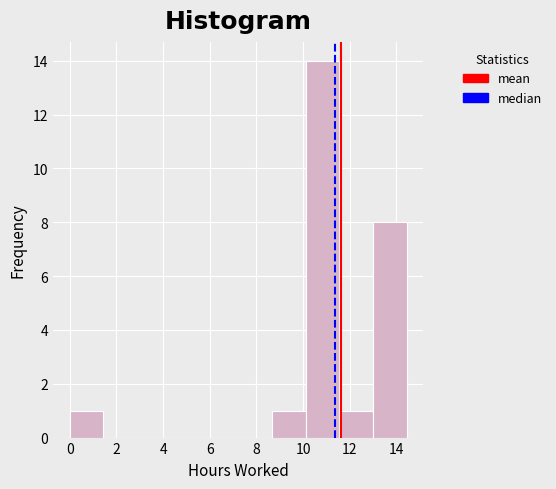

Which range on the x-axis has the tallest bar?

10.2 to 11.6